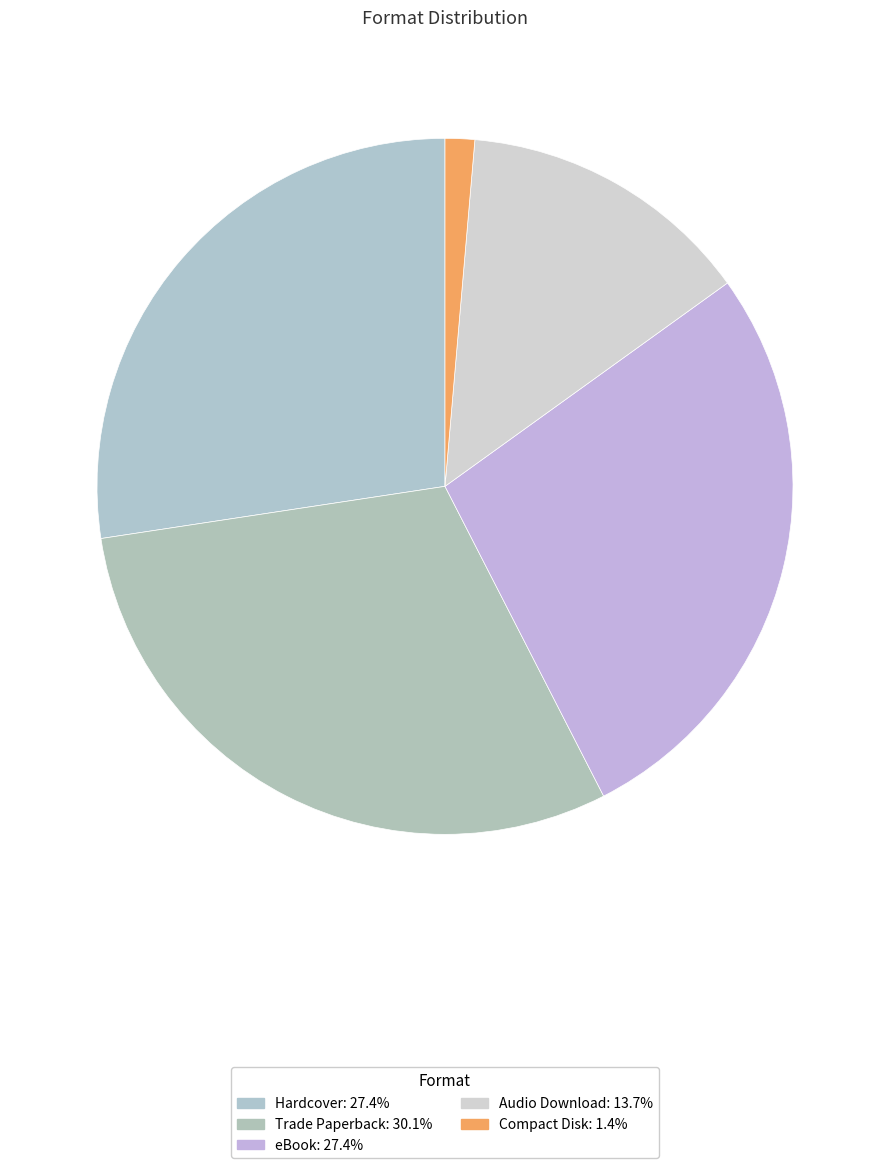

How many segments does this pie chart have?

5